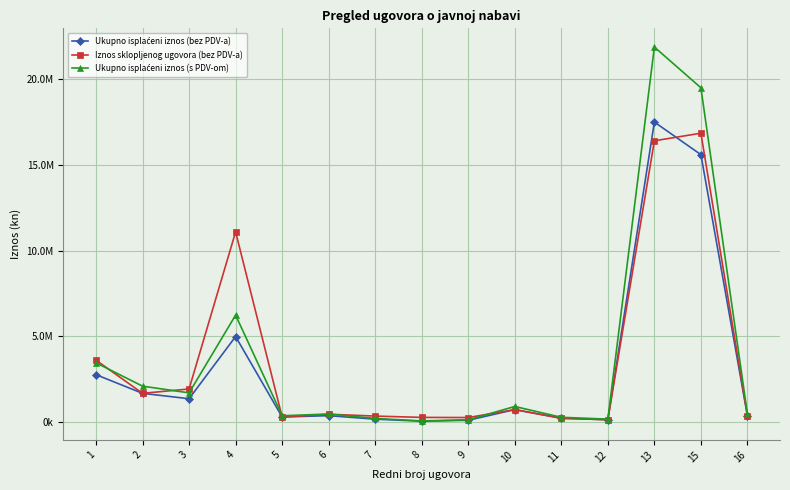

At which category is the sum across all series the highest?

13